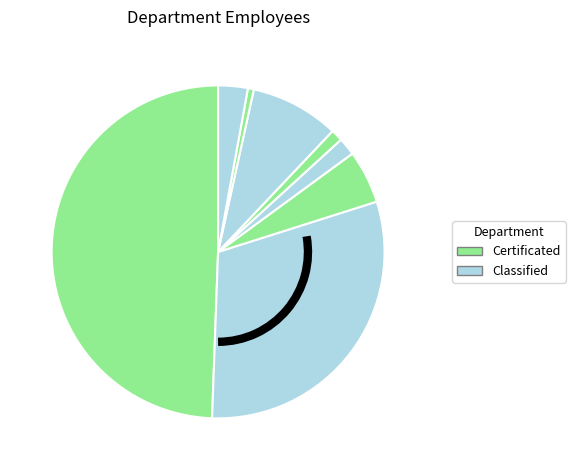

Count the number of slices in the pie.

8